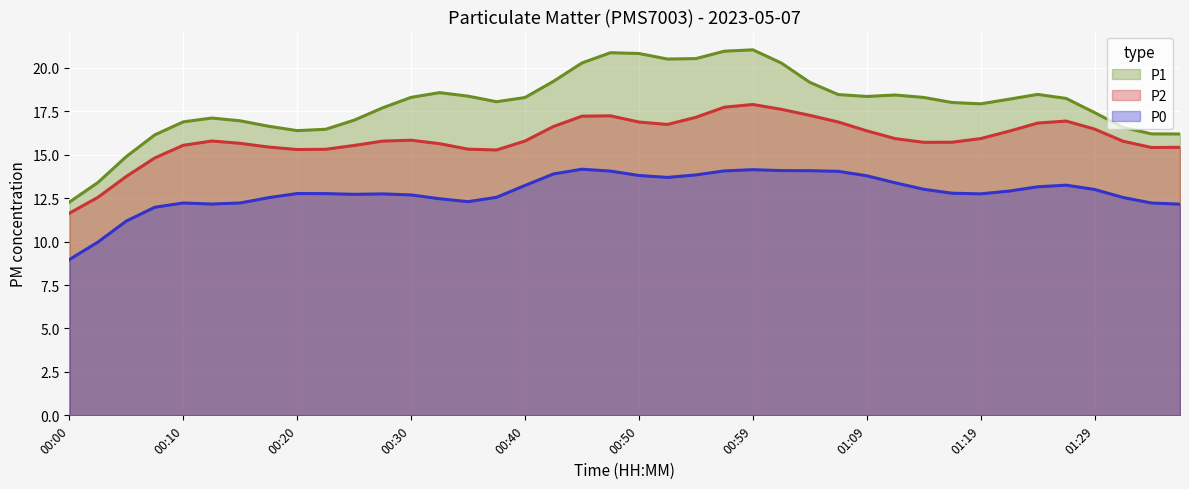

List the series in order of their peak value, highest first.

P1, P2, P0